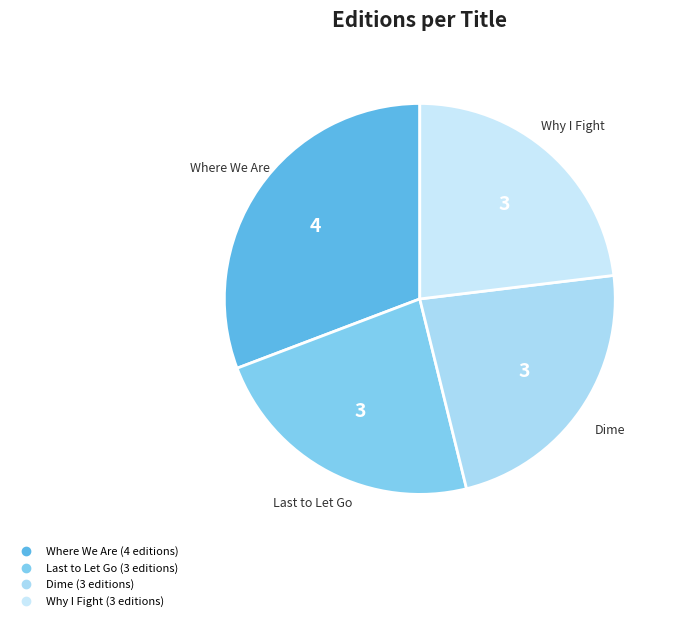

Is Dime the majority of the pie?

No